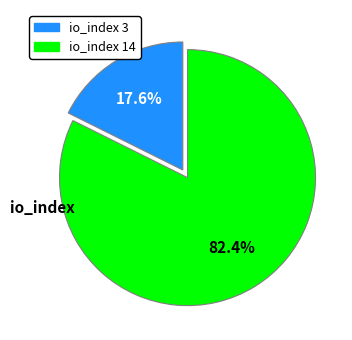

The io_index 14 slice represents 72% of the pie. True or false?

False